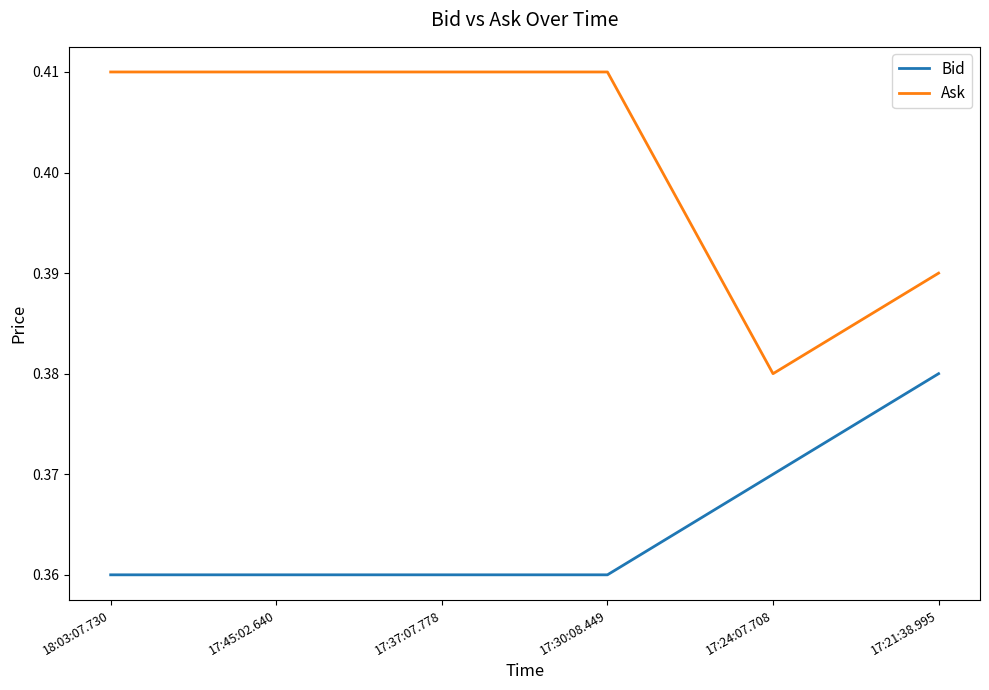

True or false: Ask and Bid cross at least once.

False